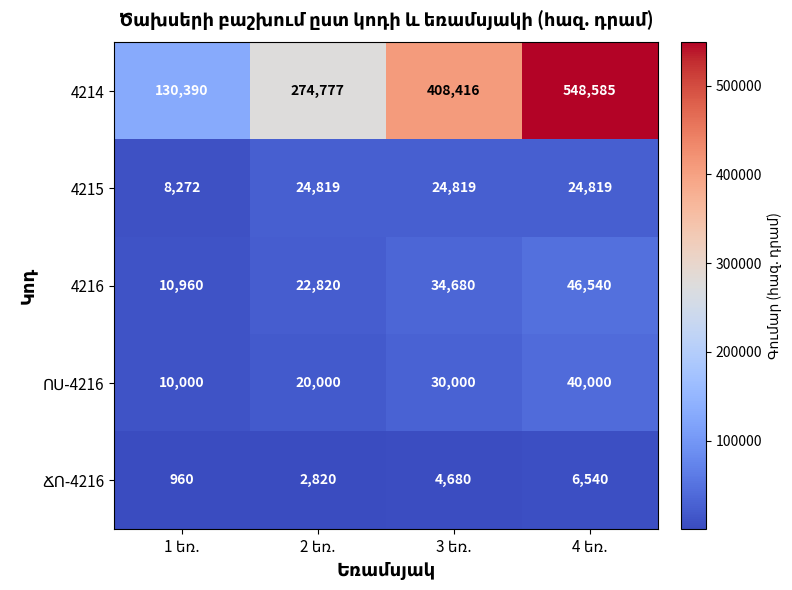

Which series has the largest total across all categories?

4214